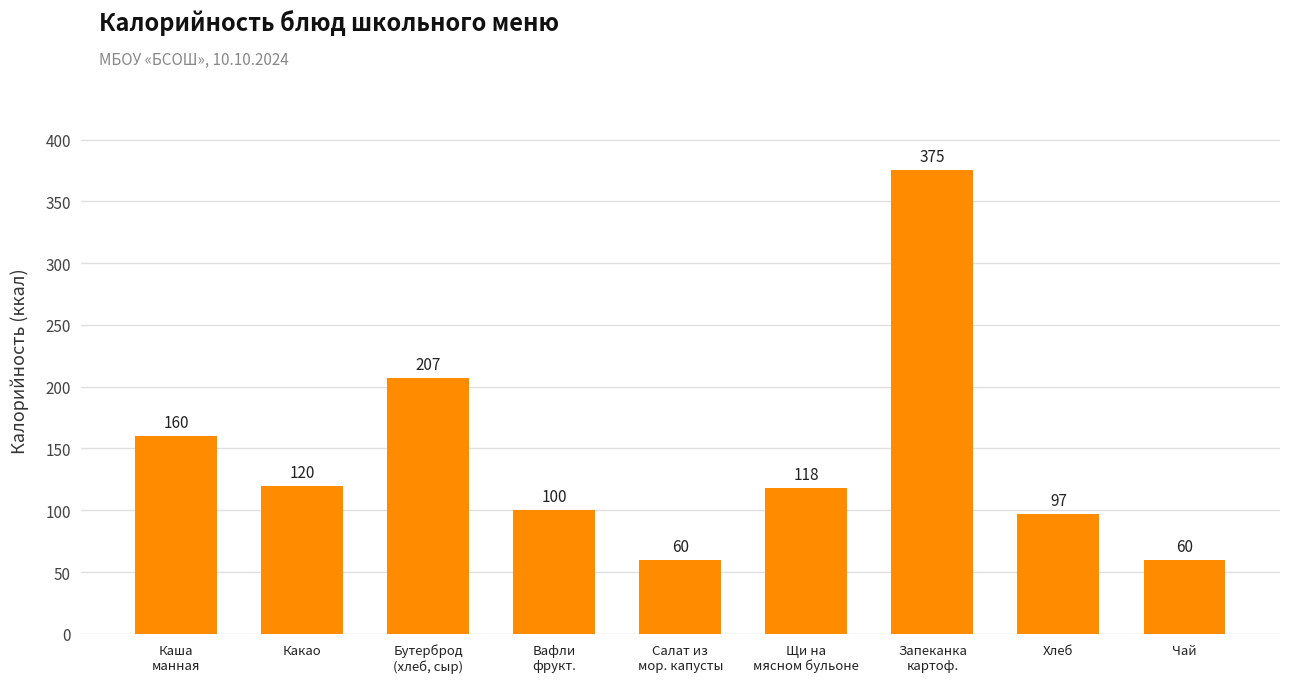

At which label is the value closest to 217?

Бутерброд
(хлеб, сыр)